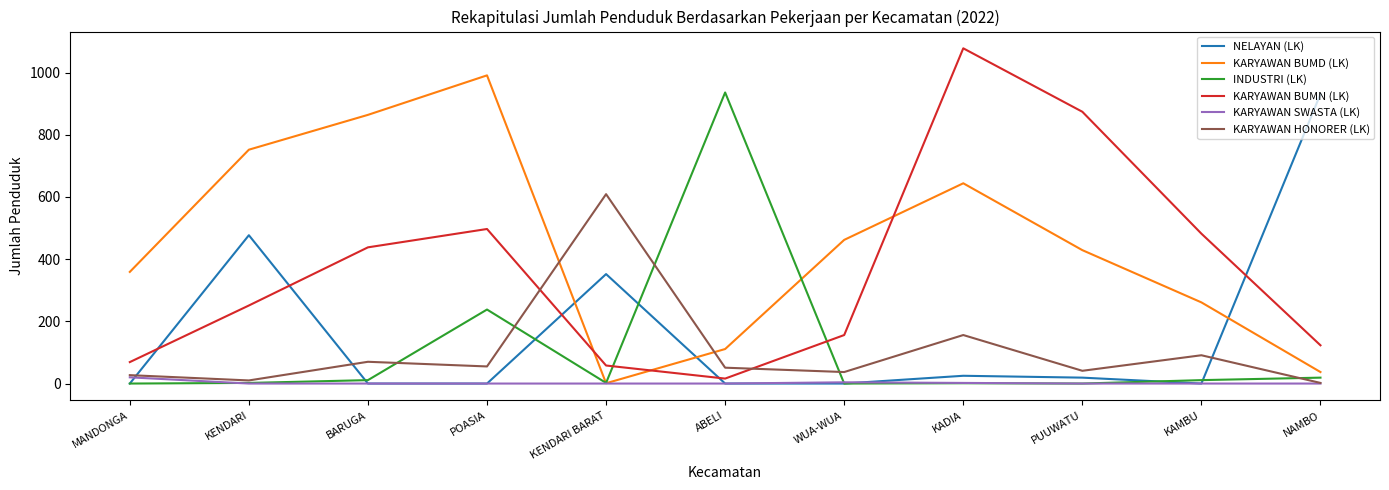

How many lines are shown in the chart?

6